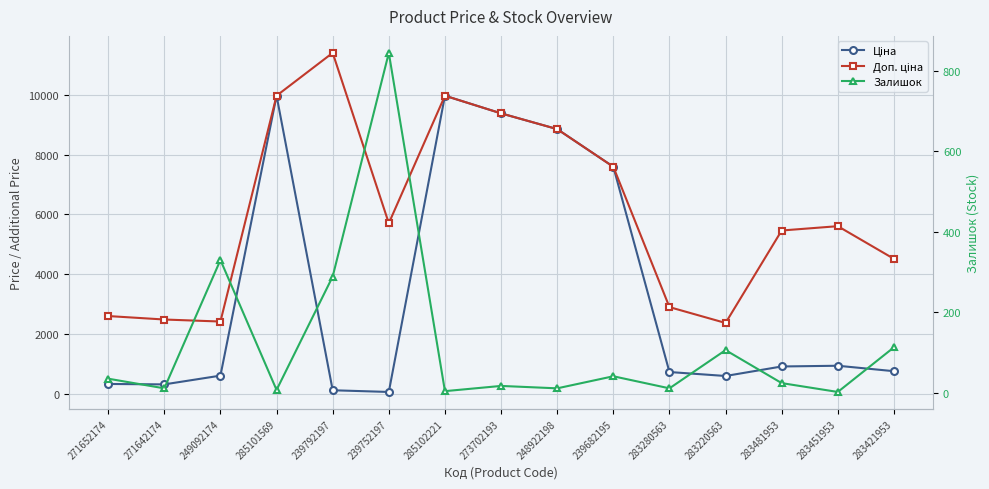

What is the difference between the Доп. ціна values at 248922198 and 239682195?

1260.1